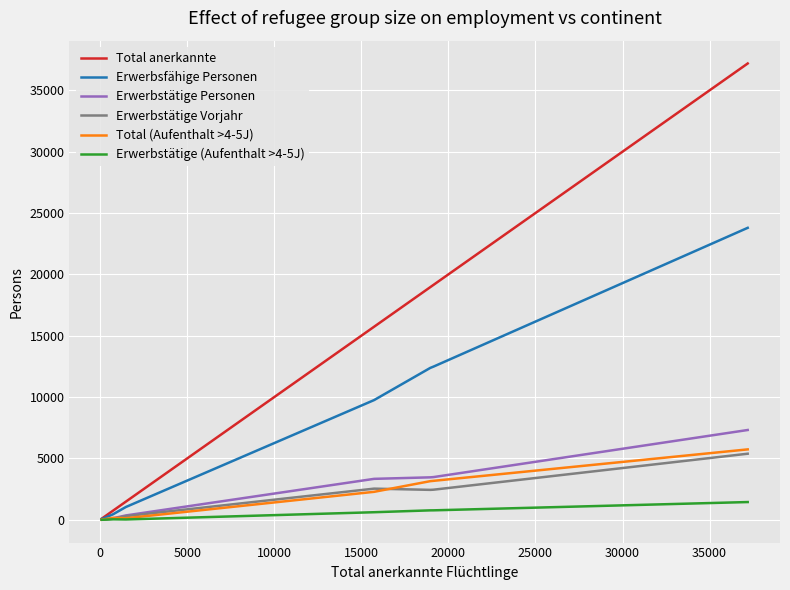

Which series has the widest spread of values?

Total anerkannte